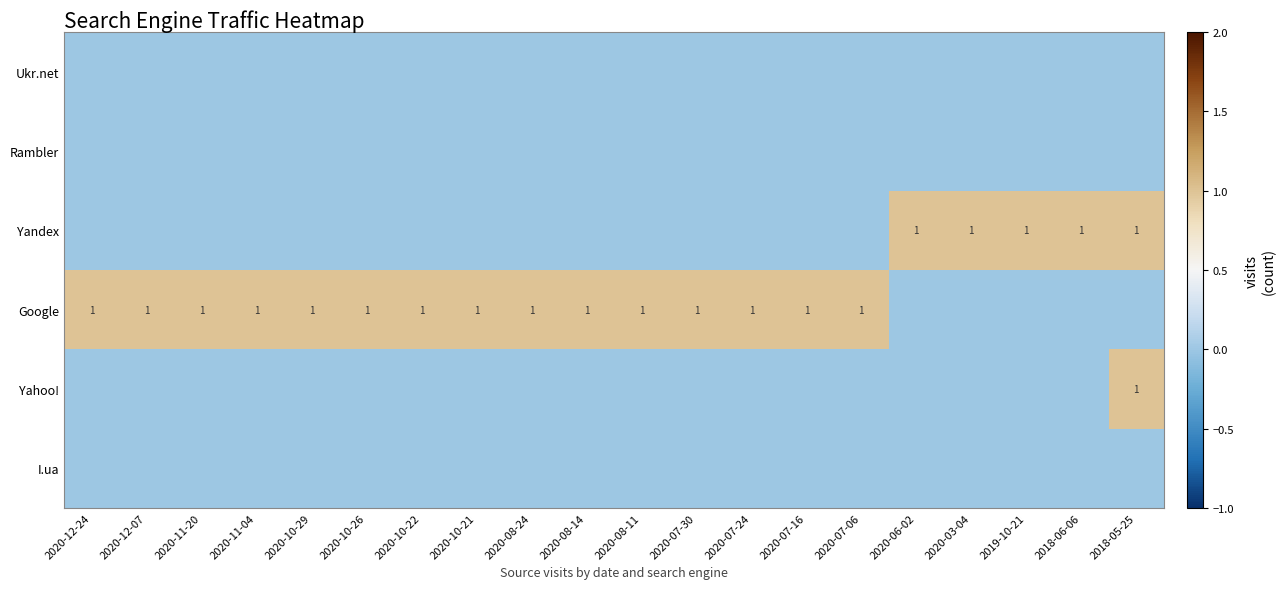

True or false: Google has a value of 0 at 2020-11-20.

False